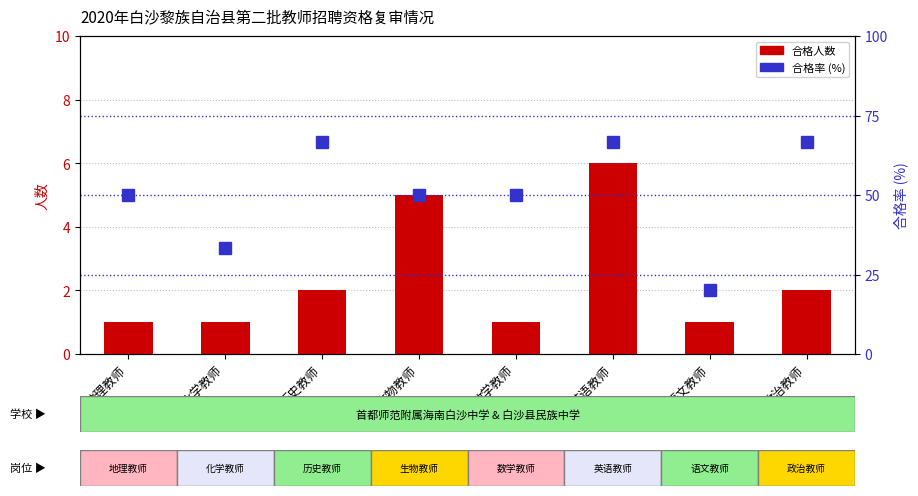

Which has a higher value, 生物教师 or 地理教师?

生物教师